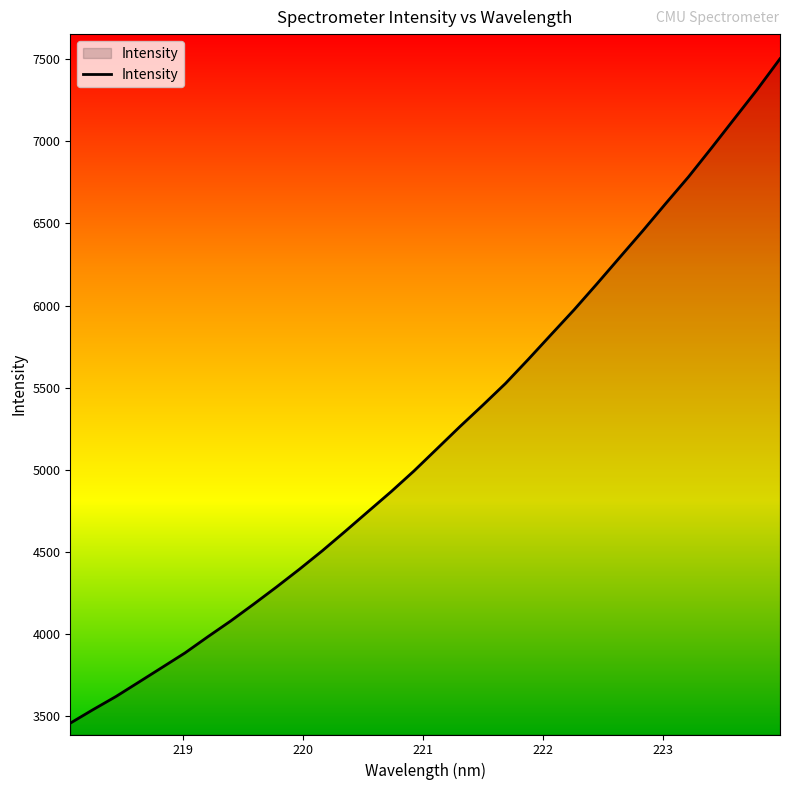

What is the greatest value displayed?

7503.2